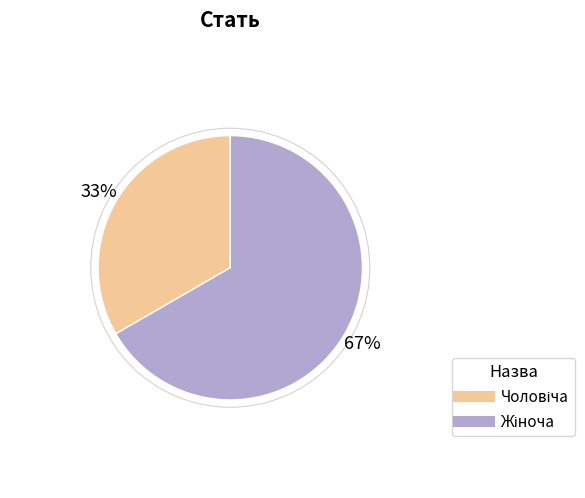

Is there any slice that represents more than half of the pie?

Yes